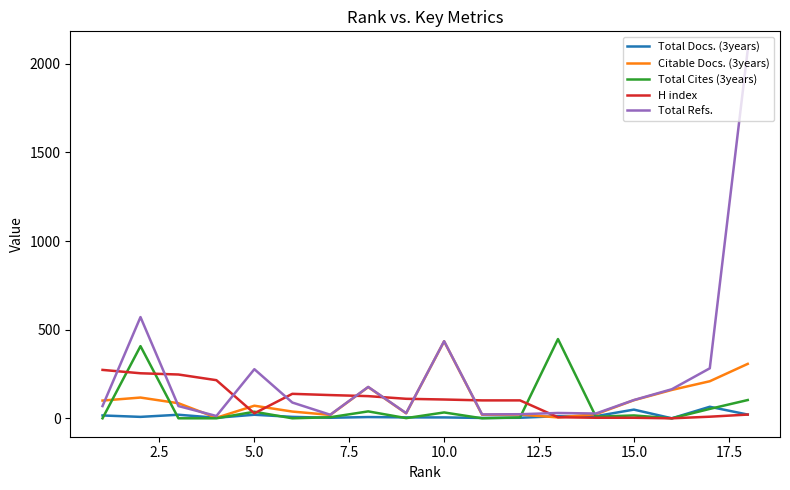

Which series has the largest total across all categories?

Total Refs.